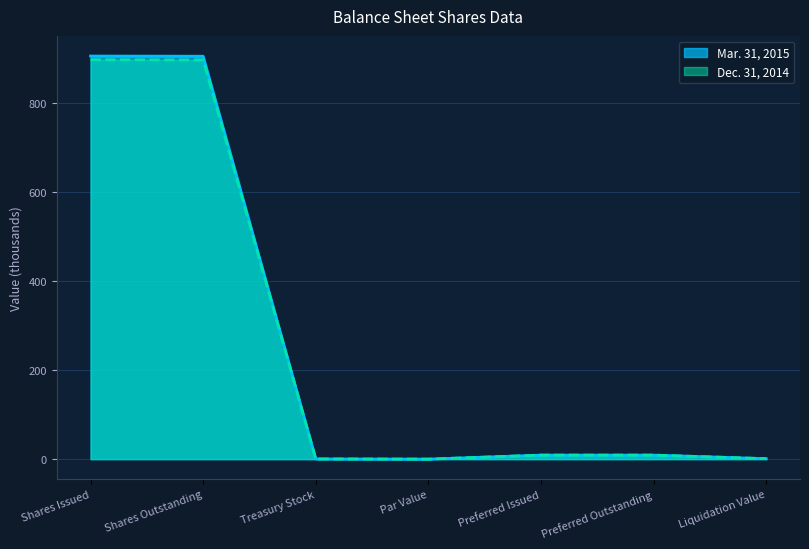

How many positive values does the Mar. 31, 2015 series have?

6